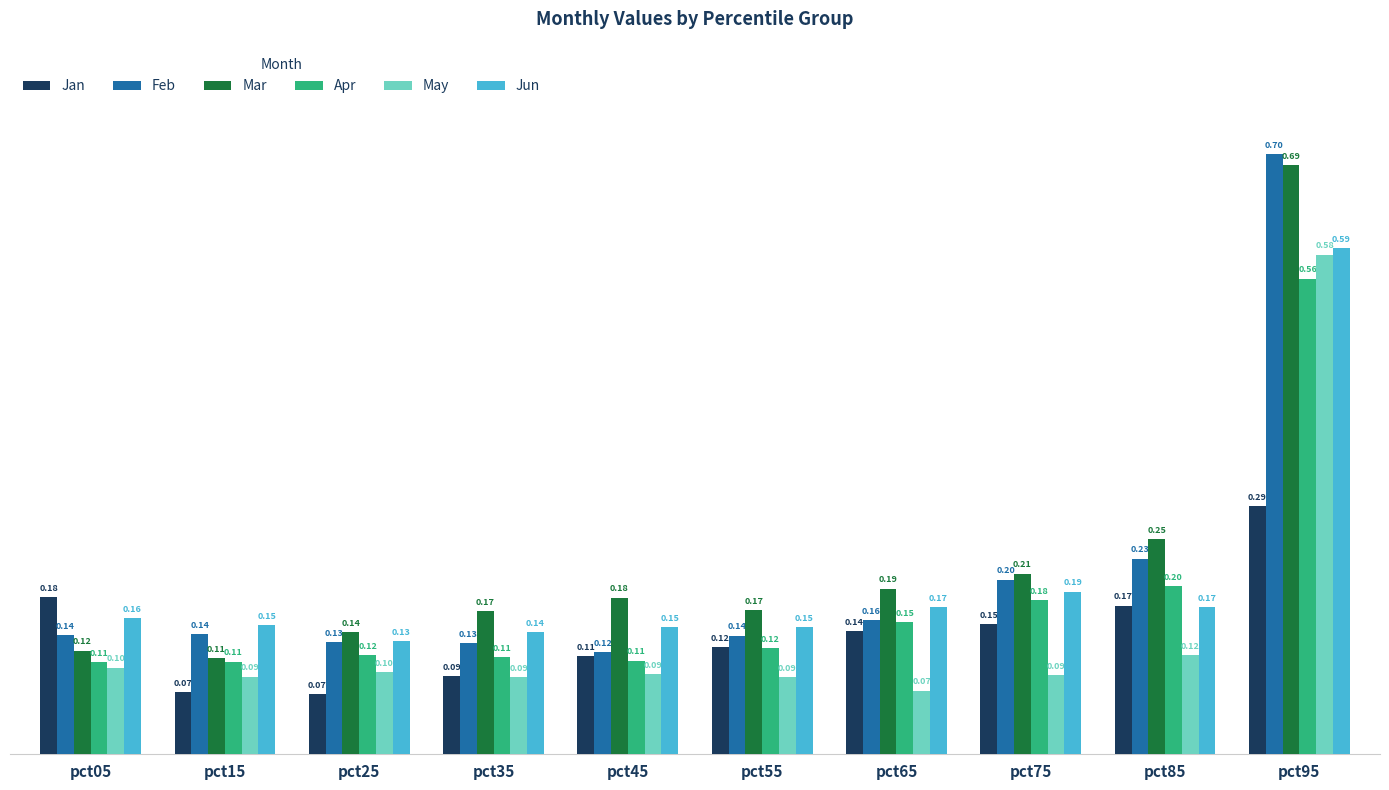

Between pct05 and pct65, which series saw the biggest shift?

Mar